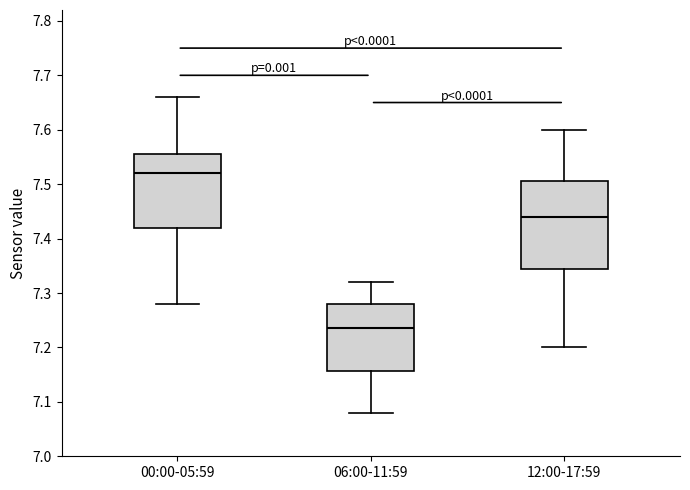

Reading left to right, transcribe this box plot: for each box, give where its median line is, the range the box spans, and where its two whiskers end, as read against the y-axis. The values are not printed on the chart, so give them approximately, as read against the axis.

00:00-05:59: median 7.52, box 7.42 to 7.56, whiskers 7.28 to 7.66
06:00-11:59: median 7.24, box 7.16 to 7.28, whiskers 7.08 to 7.32
12:00-17:59: median 7.44, box 7.35 to 7.51, whiskers 7.20 to 7.60